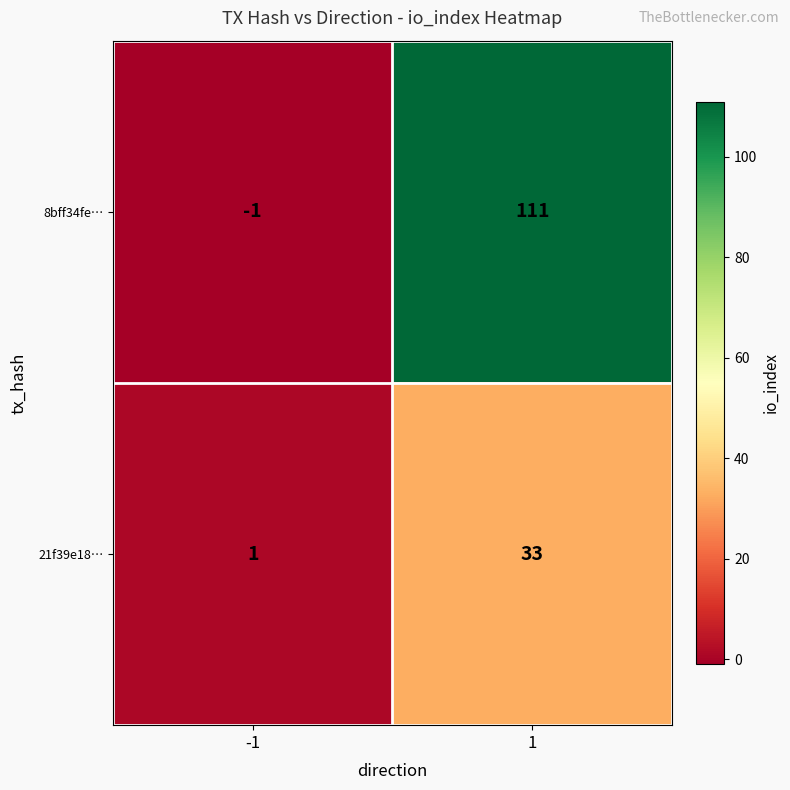

Reading left to right, extract all data points from this chart.

8bff34fe…: -1=-1	1=111
21f39e18…: -1=1	1=33